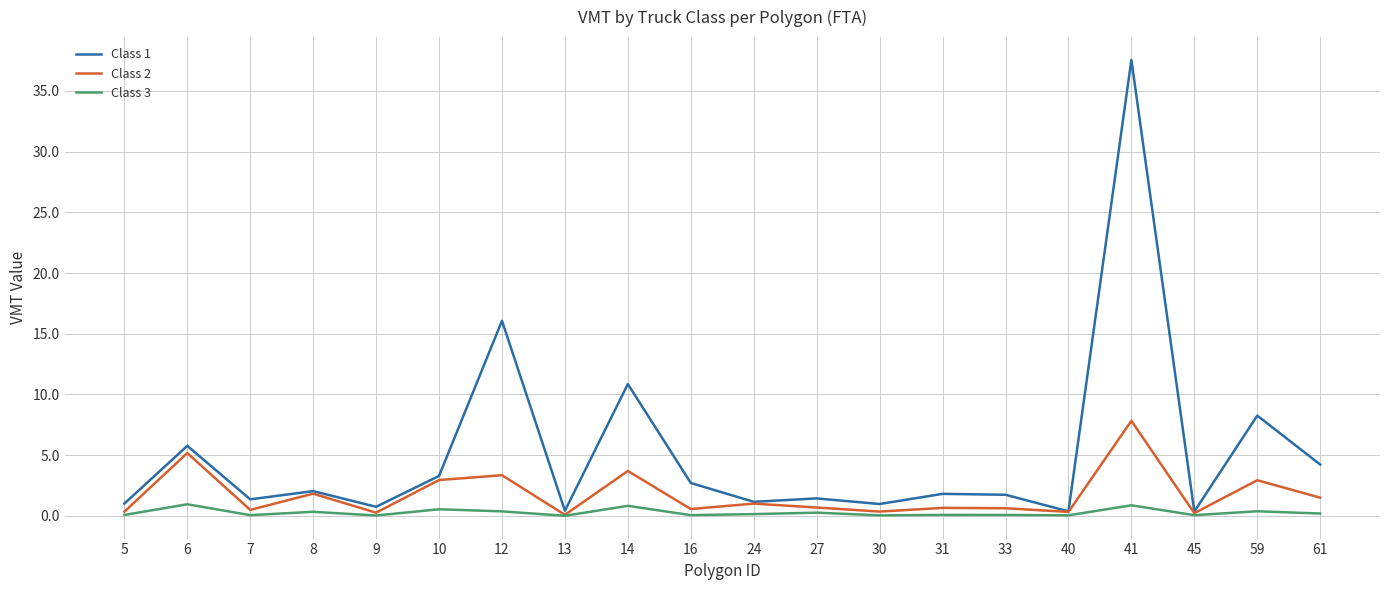

Is it true that Class 3 equals 0.1 at 5?

True